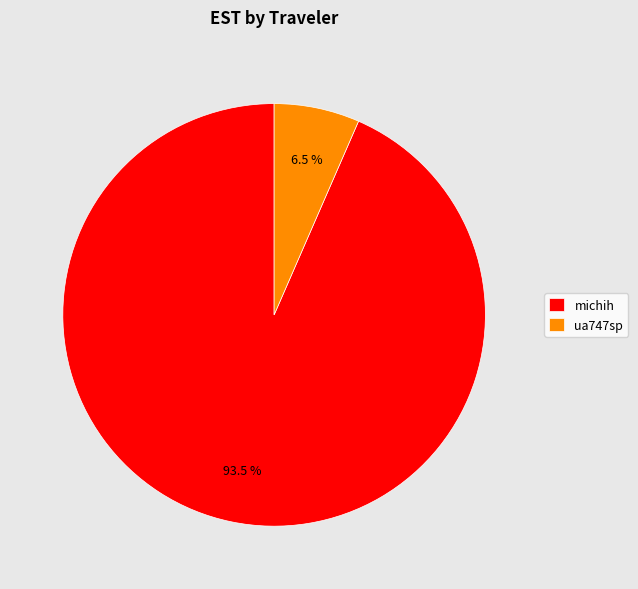

Does any single category account for the majority?

Yes